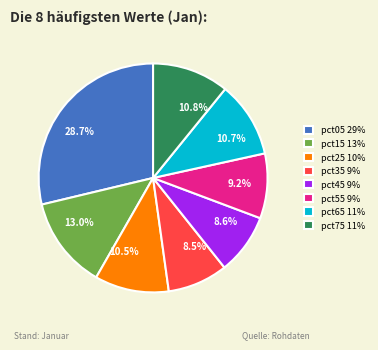

What percentage is NOT represented by pct15 13%?

87.0%